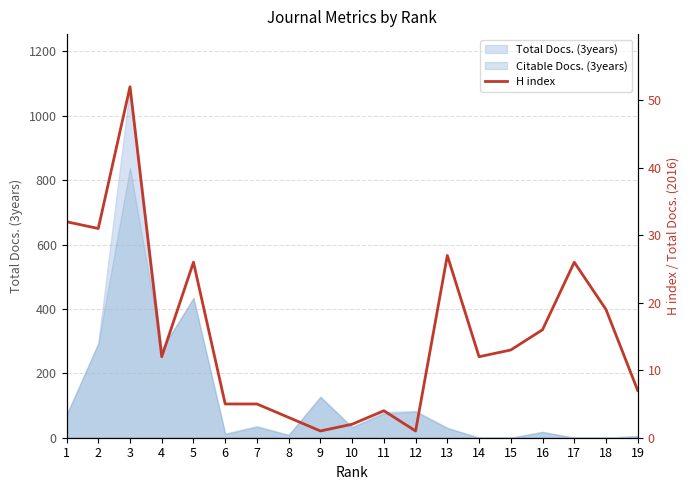

True or false: the data has more than 1 interior local peaks.

True